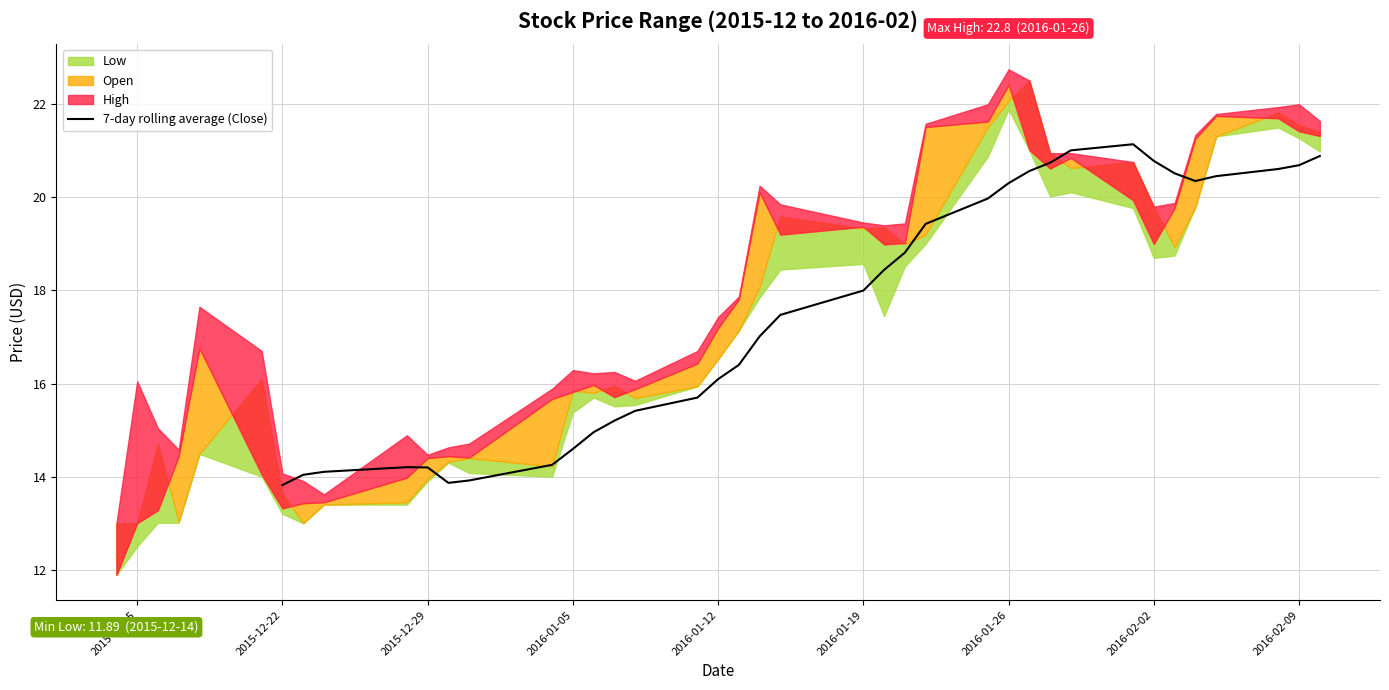

How many data points are less than 17?

15